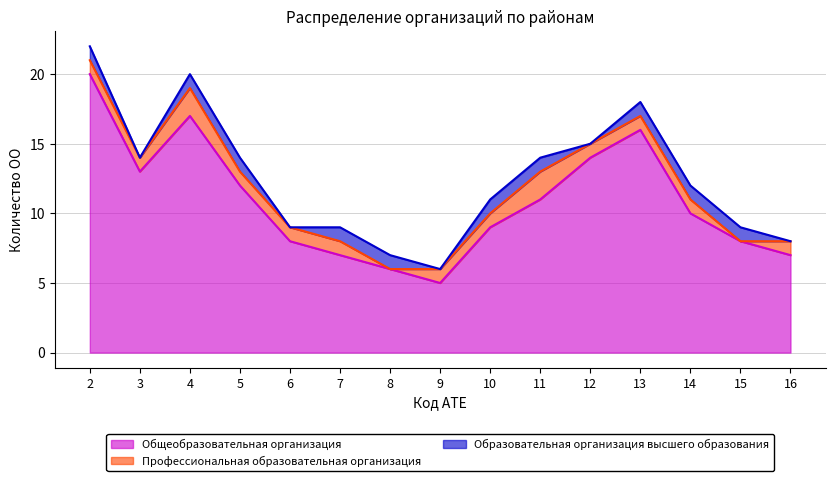

Does the chart have visible grid lines?

Yes